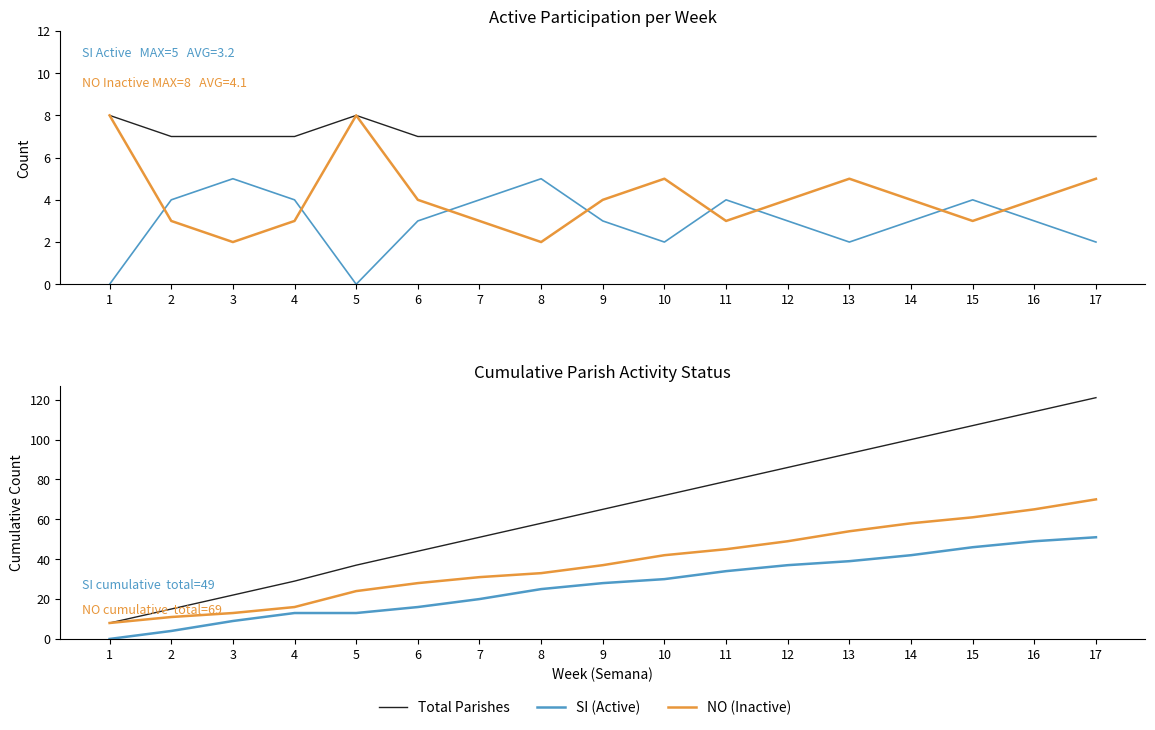

True or false: Total Parishes and SI (Active) cross at least once.

False